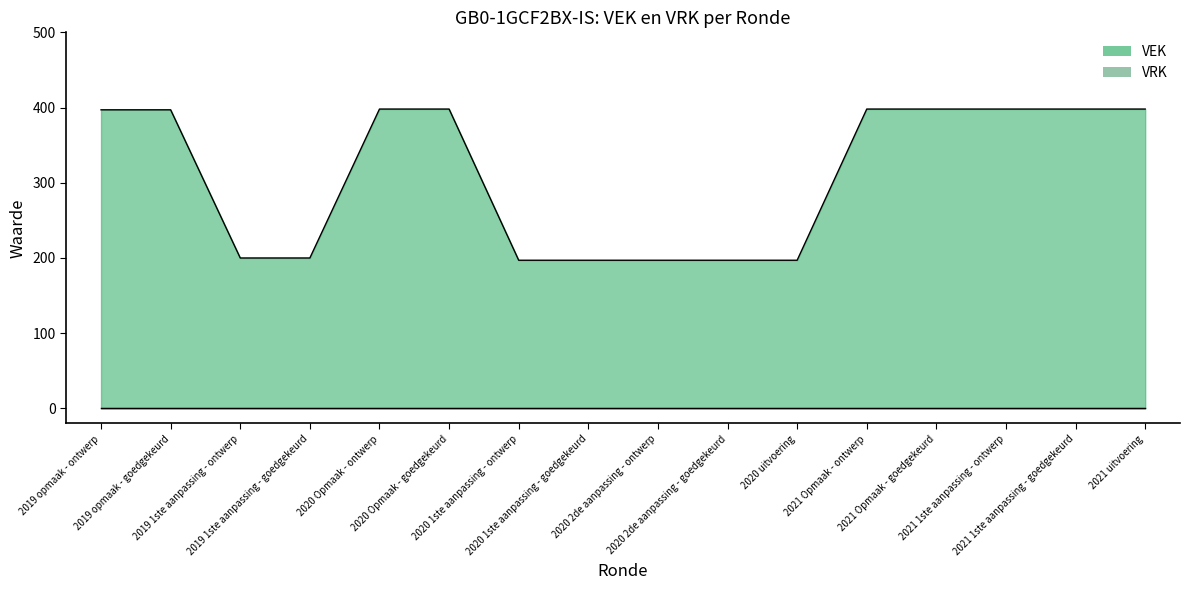

What is the value of the 6th point from the left?

398